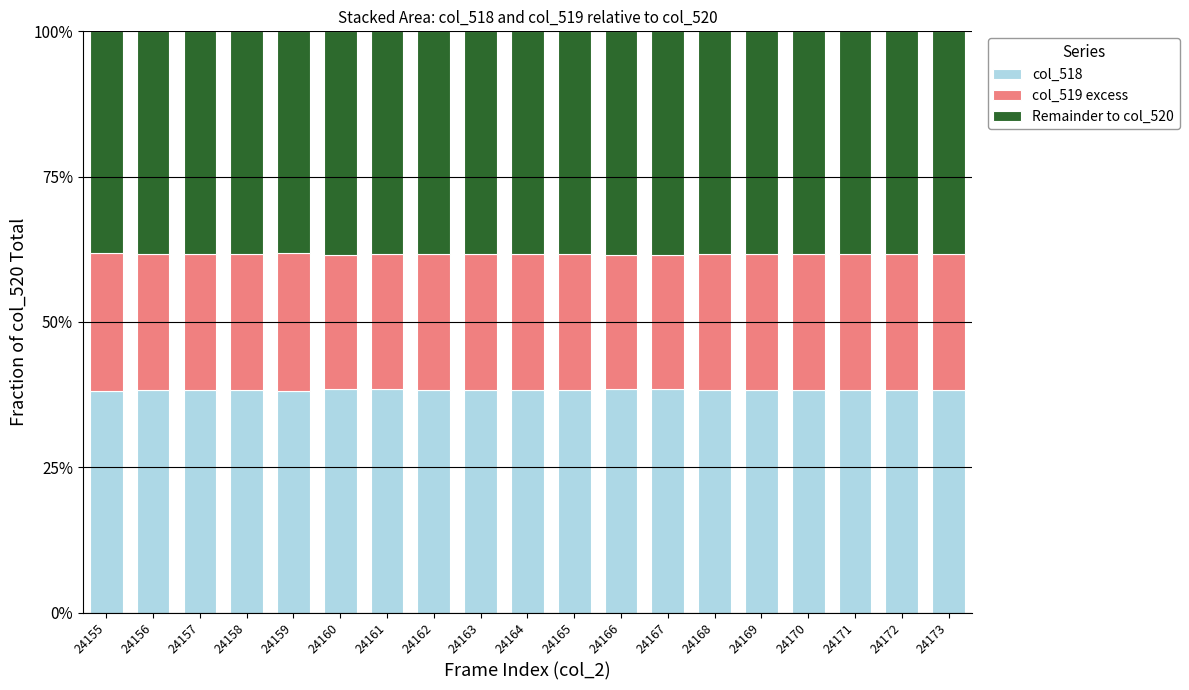

Are the bars horizontal?

No